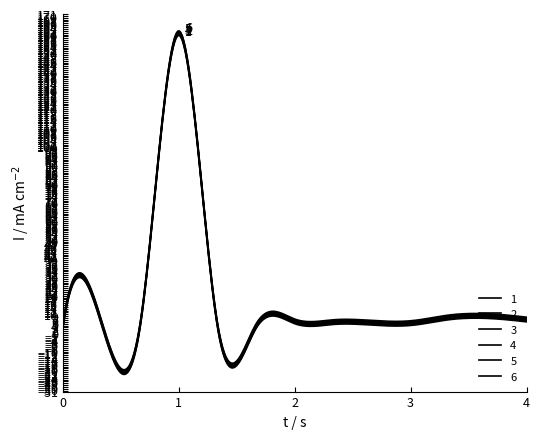

Does the chart display data point markers on the line(s)?

No